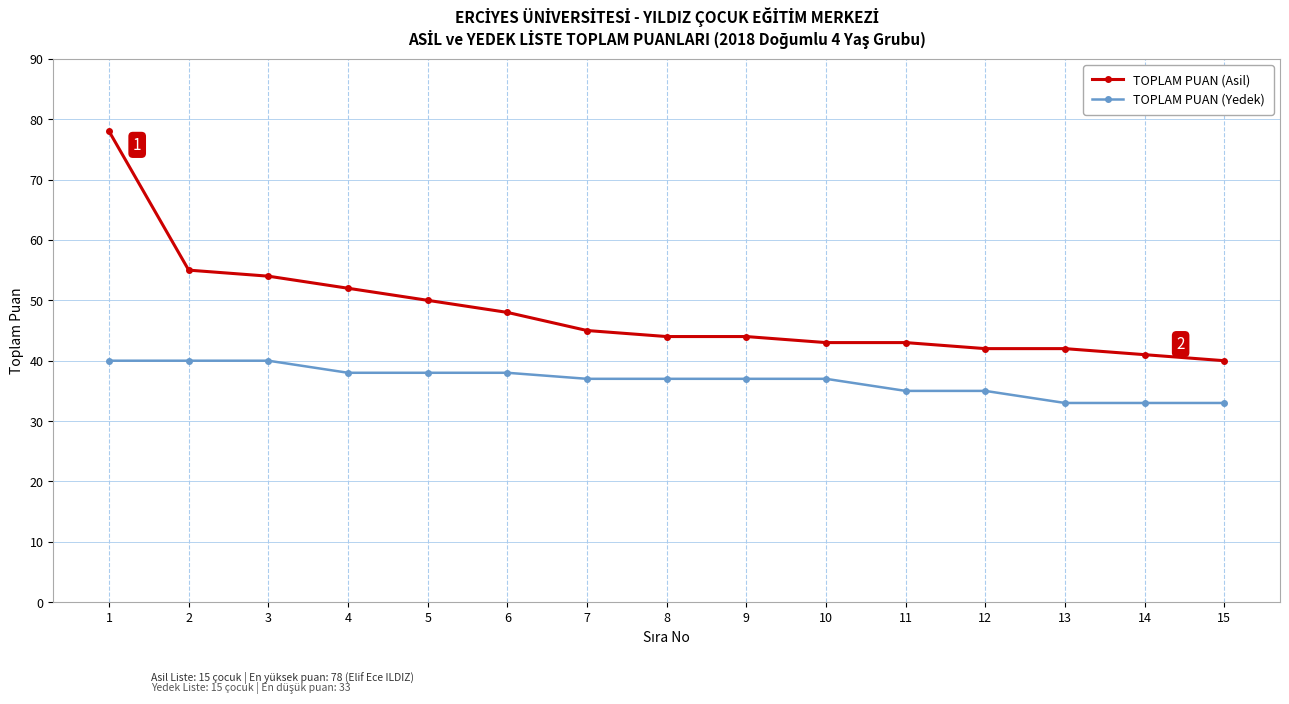

Reading left to right, transcribe all the data shown in this chart.

TOPLAM PUAN (Asil): 1=78	2=55	3=54	4=52	5=50	6=48	7=45	8=44	9=44	10=43	11=43	12=42	13=42	14=41	15=40
TOPLAM PUAN (Yedek): 1=40	2=40	3=40	4=38	5=38	6=38	7=37	8=37	9=37	10=37	11=35	12=35	13=33	14=33	15=33